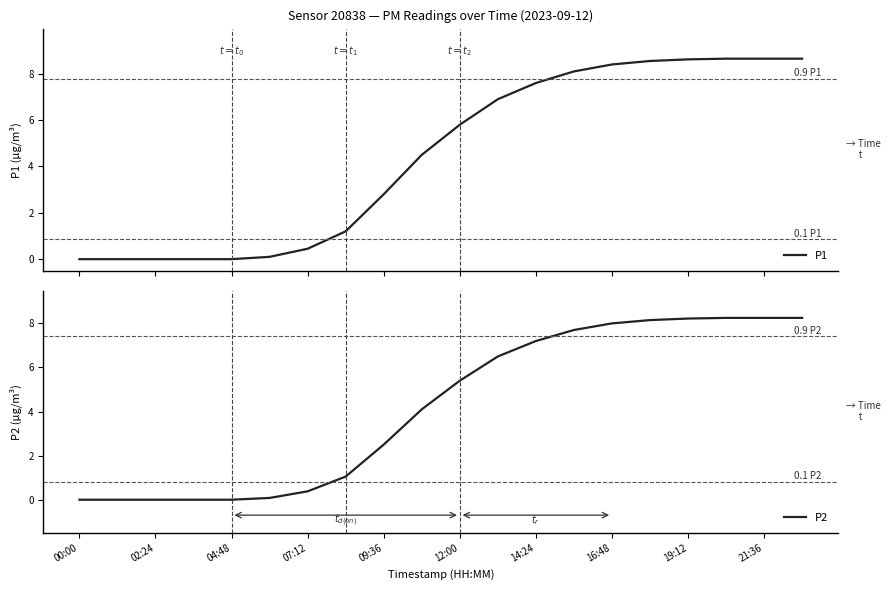

Which category has the lowest value in the P1 series?

00:00